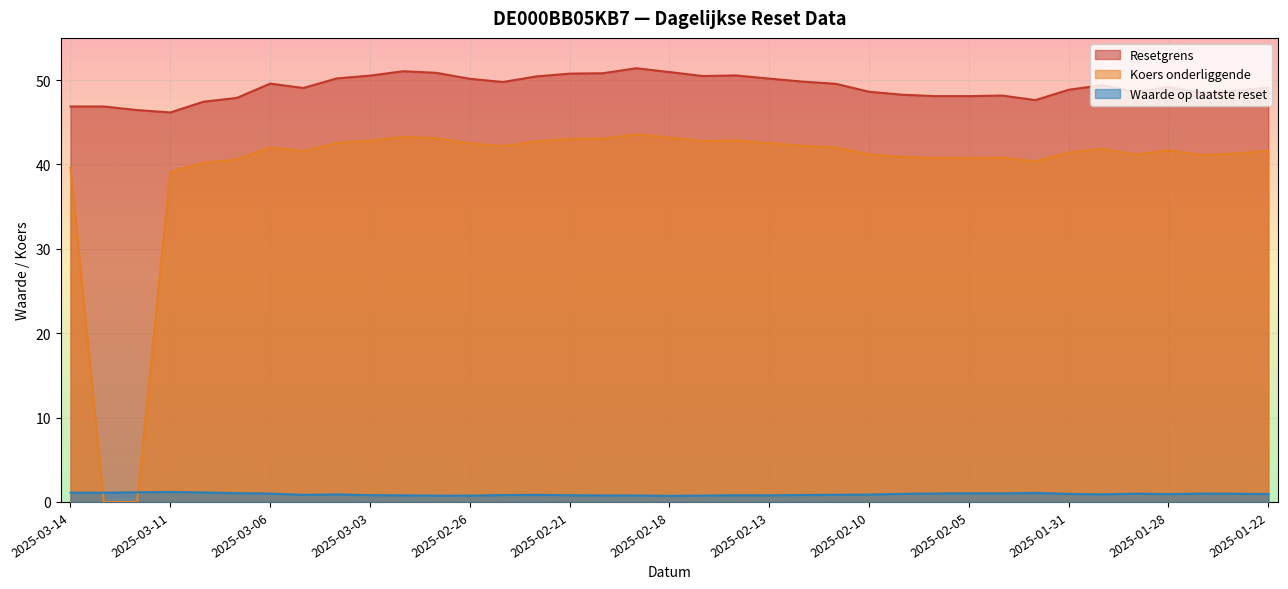

How many interior local valleys does the Waarde op laatste reset series have?

8